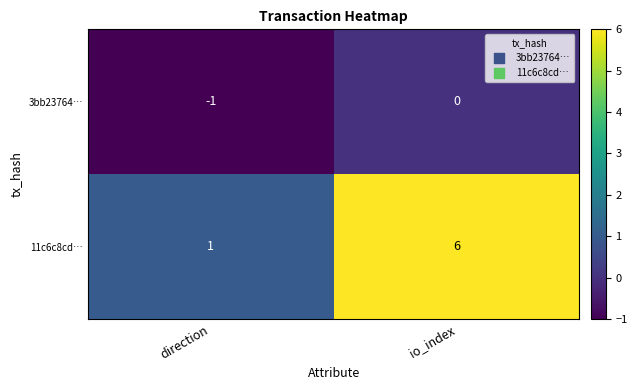

Reading left to right, extract all data points from this chart.

3bb23764…: direction=-1	io_index=0
11c6c8cd…: direction=1	io_index=6